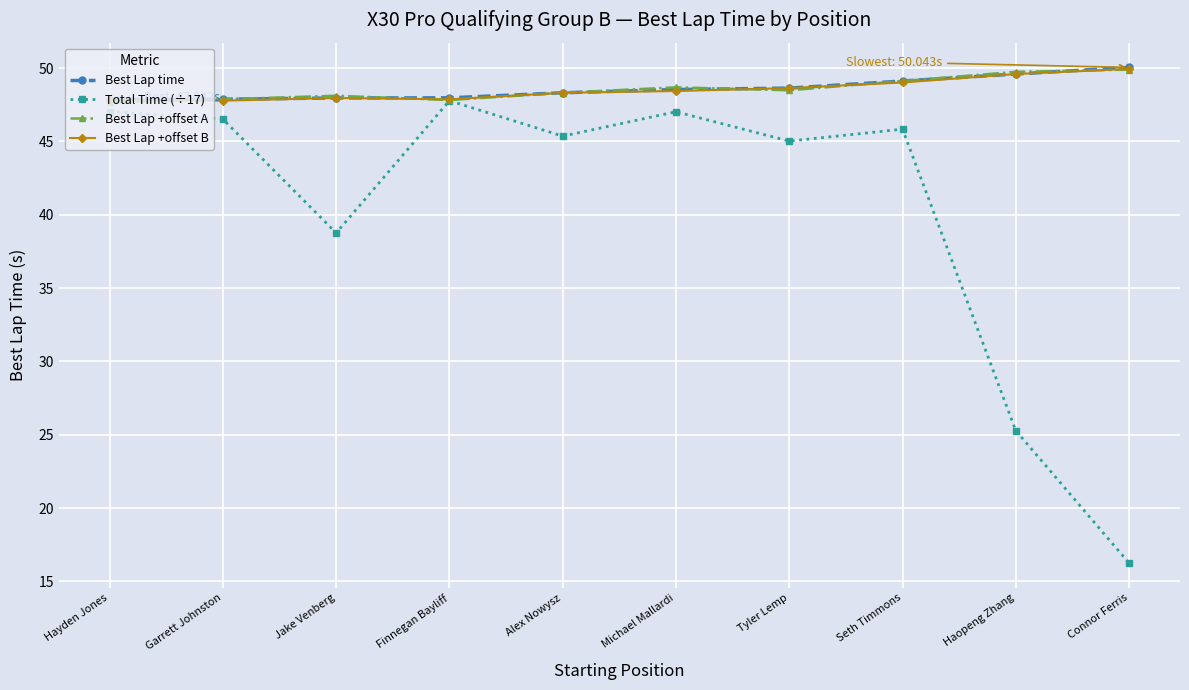

Where do Best Lap +offset B and Best Lap +offset A first cross each other?

Hayden Jones and Garrett Johnston